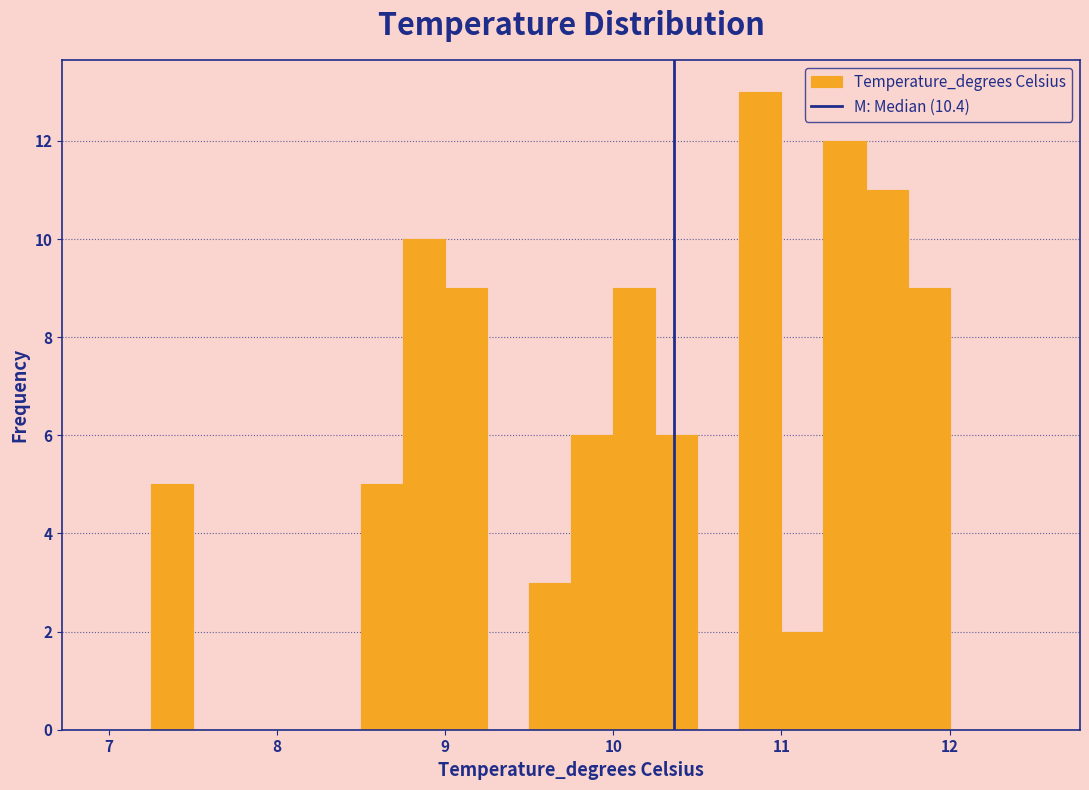

Around what value on the x-axis is the tallest bar? Give the approximate position of its centre, as read against the axis.

10.9